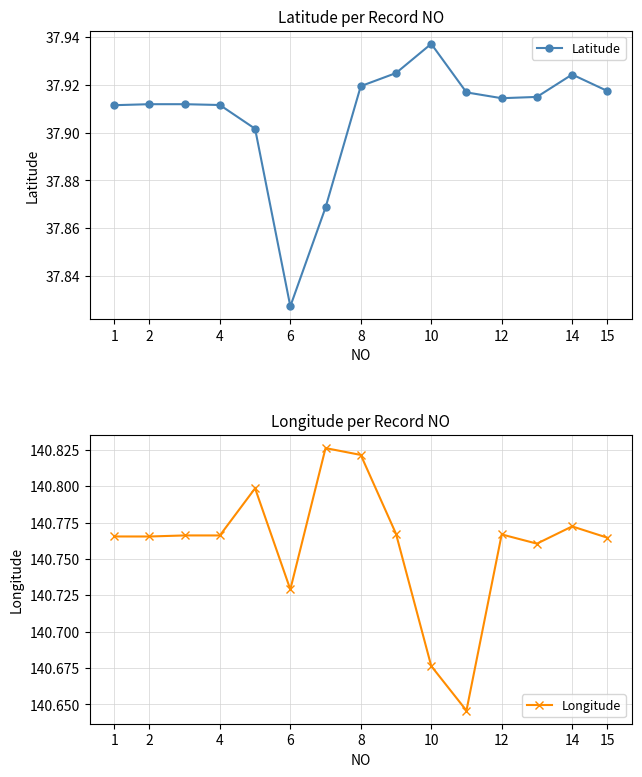

List the series in order of their peak value, lowest first.

Latitude, Longitude